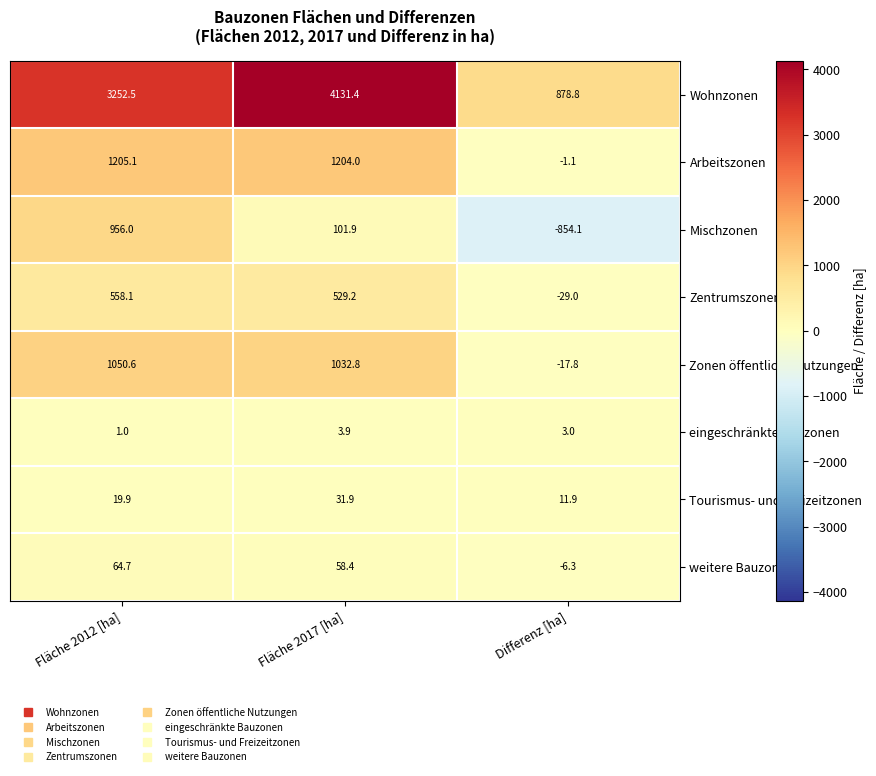

Is it true that eingeschränkte Bauzonen equals 1.9 at Fläche 2017 [ha]?

False